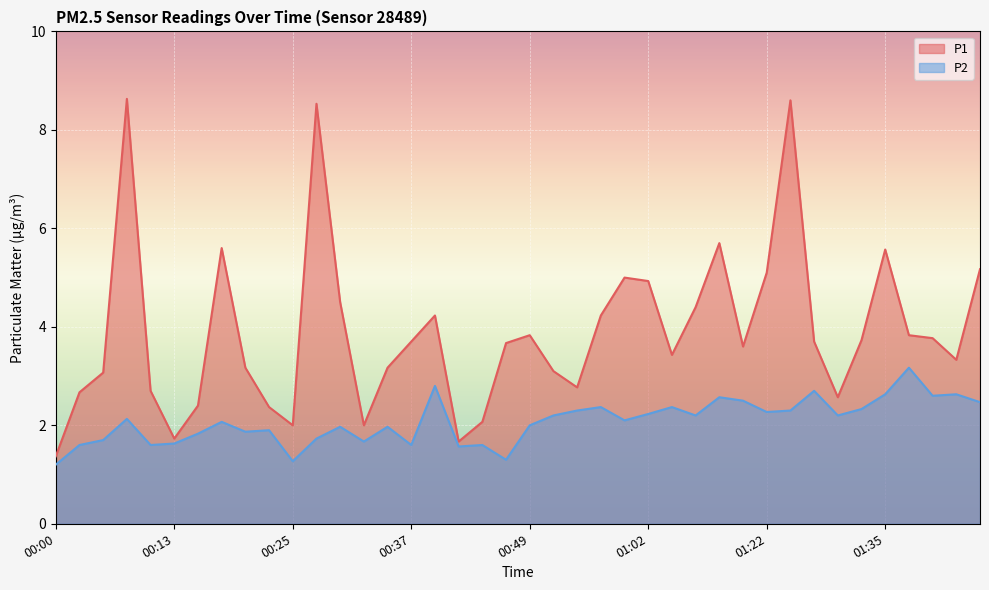

How many categories are shown in the chart?

40